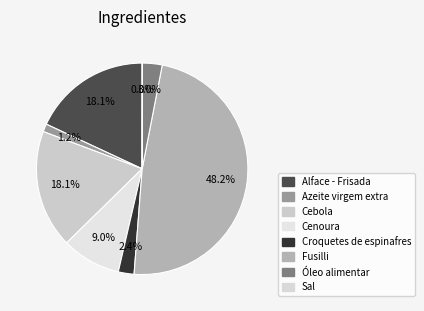

What percentage do Cebola and Fusilli together represent?

66.2%